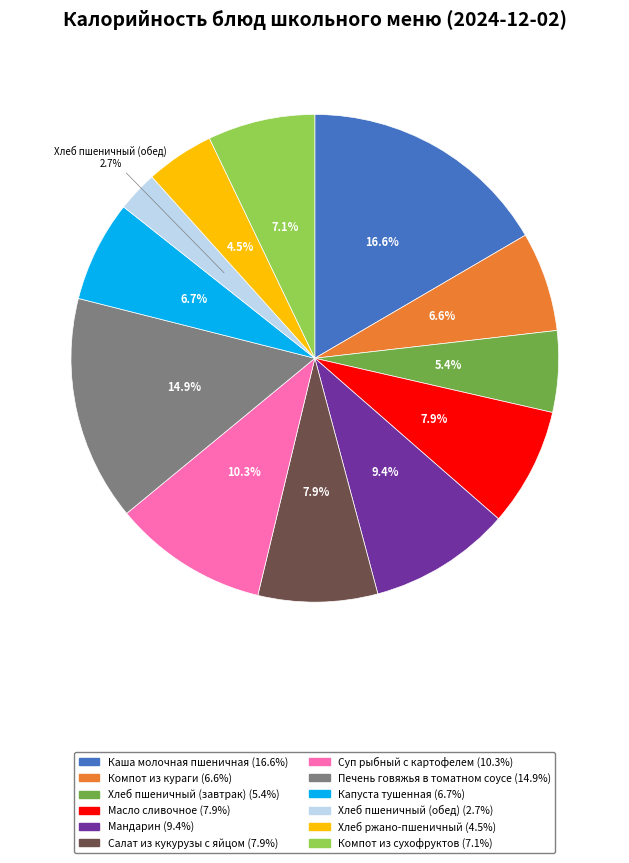

What percentage is the Печень говяжья в томатном соусе slice, to the nearest percent?

15%